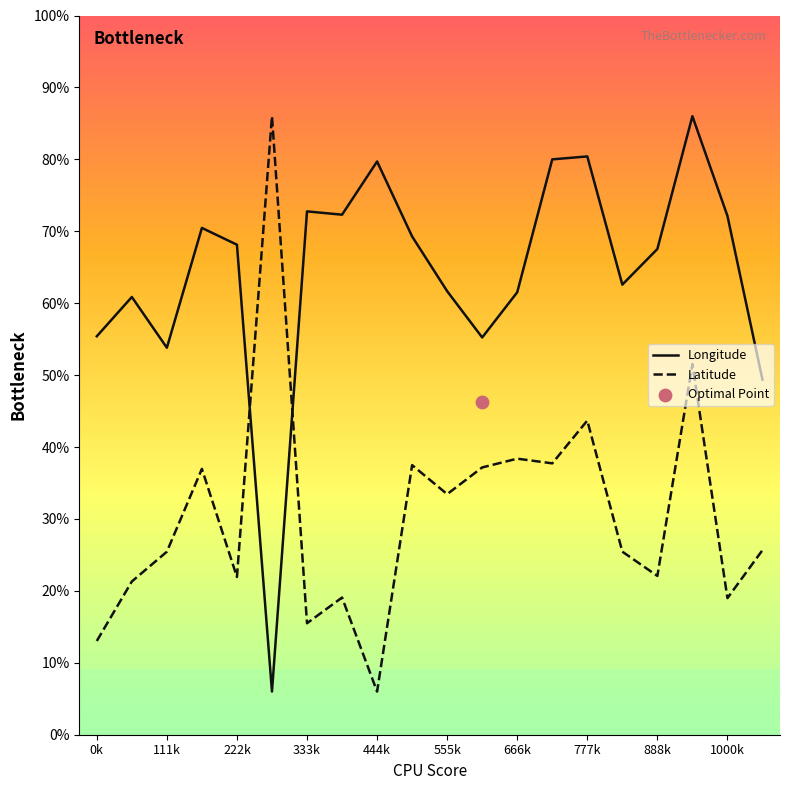

Which series has the largest Y range (max minus min)?

Longitude